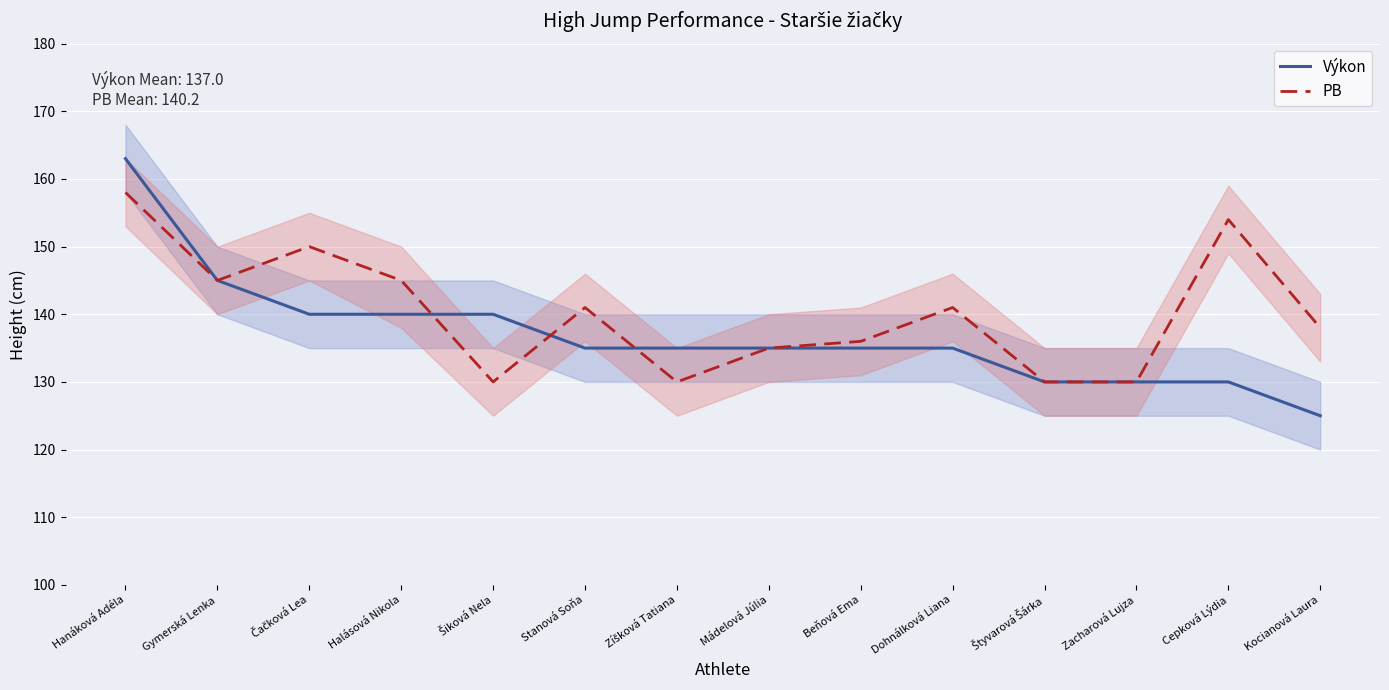

True or false: PB has more than 1 interior local peaks.

True